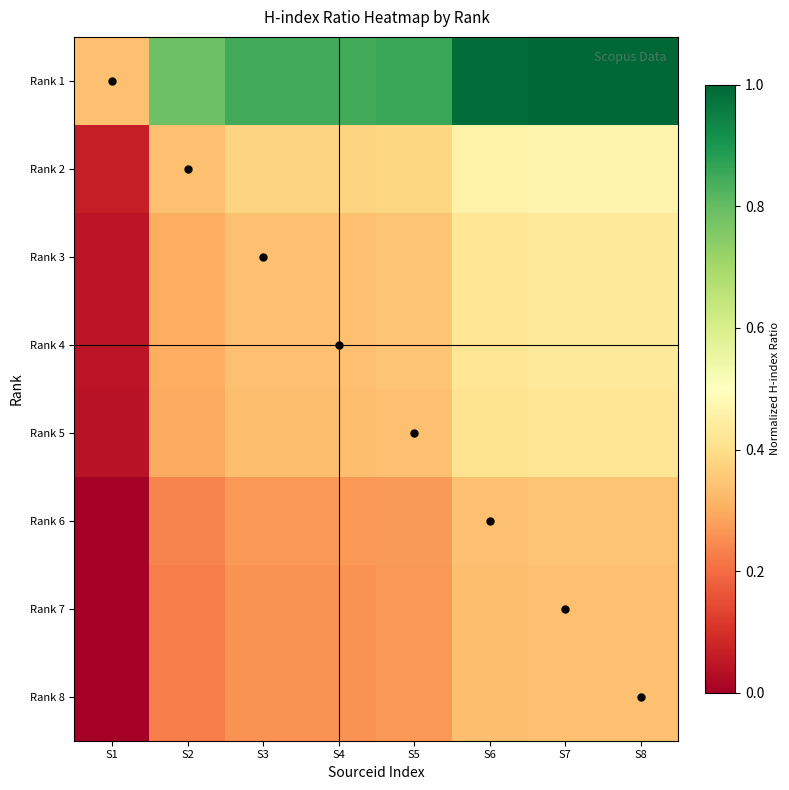

At which category is the sum across all series the highest?

S7